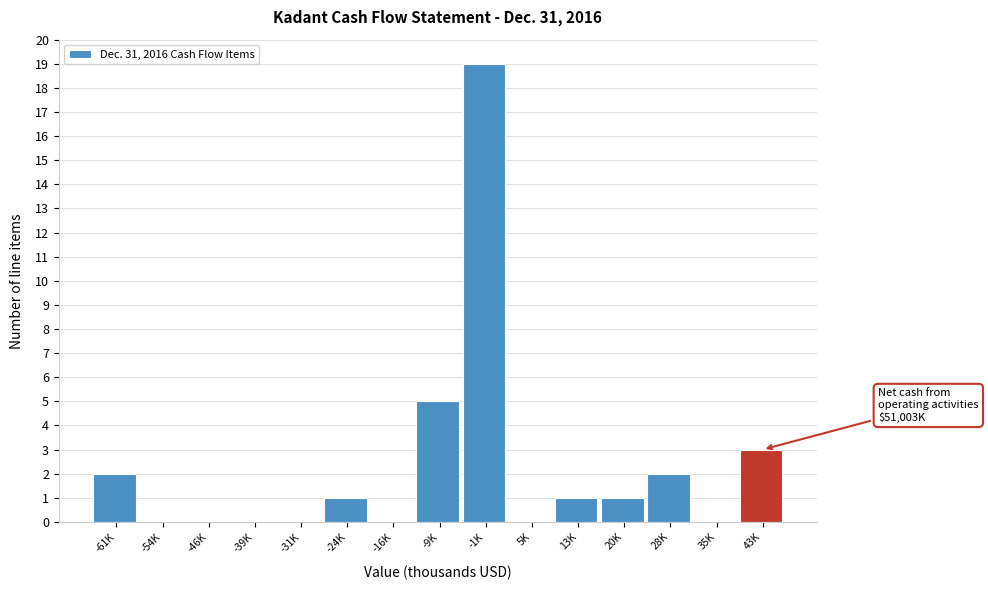

Reading left to right, transcribe all the data shown in this chart.

-61K=2	-54K=0	-46K=0	-39K=0	-31K=0	-24K=1	-16K=0	-9K=5	-1K=19	5K=0	13K=1	20K=1	28K=2	35K=0	43K=3